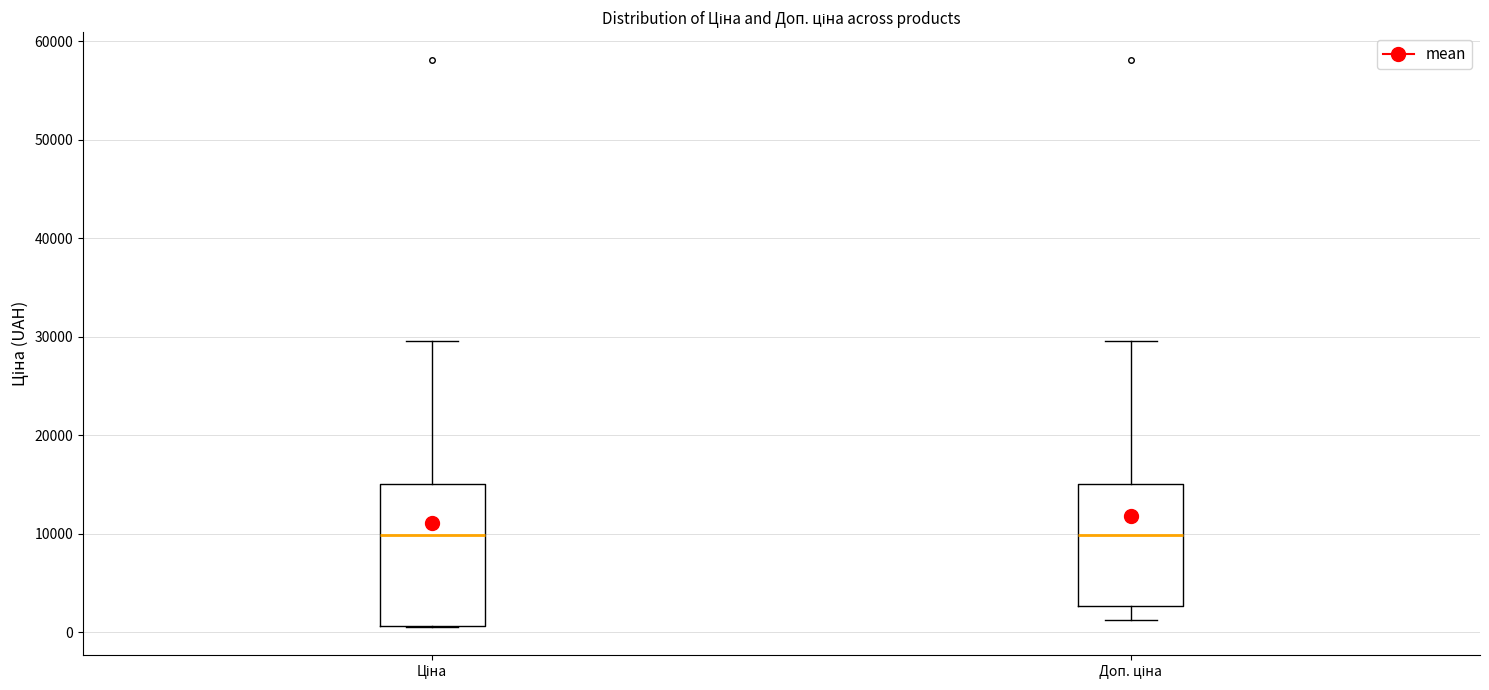

Reading left to right, transcribe this box plot: for each box, give where its median line is, the range the box spans, and where its two whiskers end, as read against the y-axis. The values are not printed on the chart, so give them approximately, as read against the axis.

Ціна: median 10000, box 1000 to 15000, whiskers 1000 to 30000
Доп. ціна: median 10000, box 3000 to 15000, whiskers 1000 to 30000